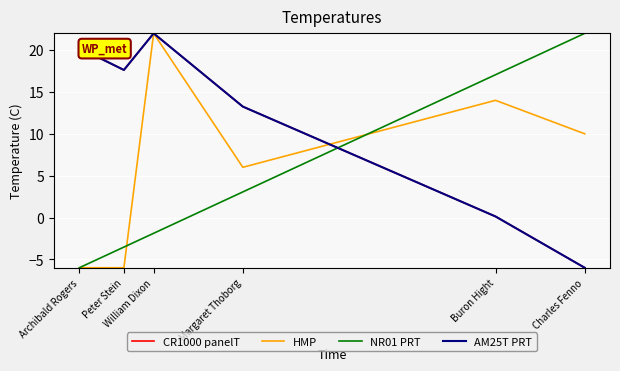

Reading left to right, transcribe all the data shown in this chart.

CR1000 panelT: Archibald Rogers=20.2	Peter Stein=17.6	William Dixon=22.0	Margaret Thoborg=13.2	Buron Hight=0.1	Charles Fenno=-6.0
HMP: Archibald Rogers=-6.0	Peter Stein=-6.0	William Dixon=22.0	Margaret Thoborg=6.0	Buron Hight=14.0	Charles Fenno=10.0
NR01 PRT: Archibald Rogers=-6.0	Peter Stein=-3.5	William Dixon=-1.9	Margaret Thoborg=3.1	Buron Hight=17.1	Charles Fenno=22.0
AM25T PRT: Archibald Rogers=20.2	Peter Stein=17.6	William Dixon=22.0	Margaret Thoborg=13.2	Buron Hight=0.1	Charles Fenno=-6.0